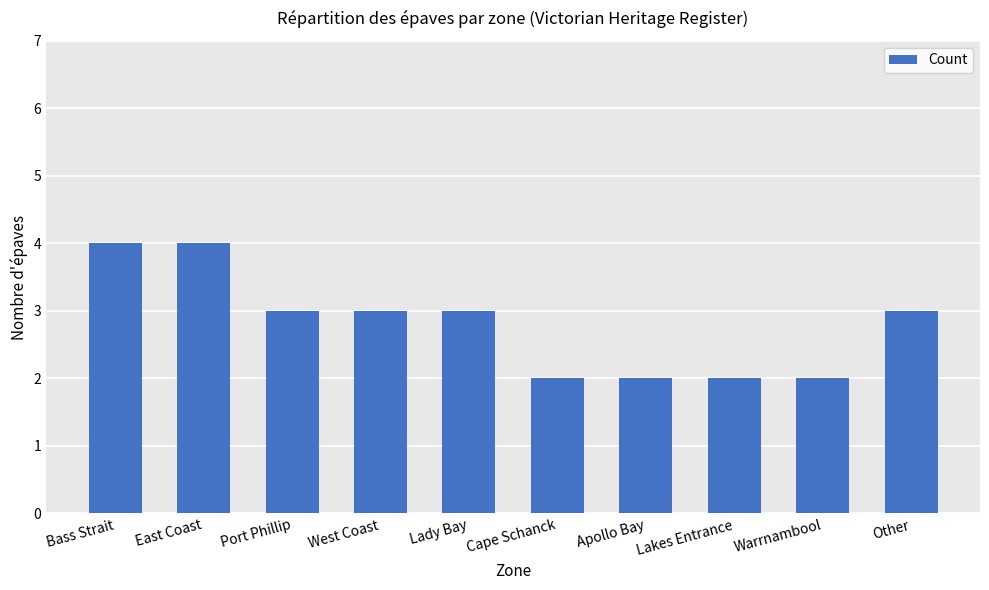

What is the average value?

3